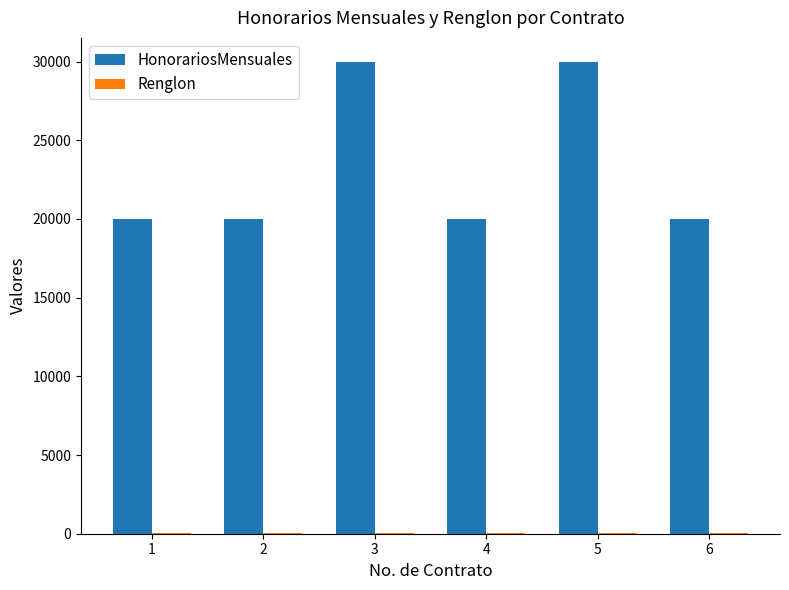

Which series changed the most between 3 and 6?

HonorariosMensuales